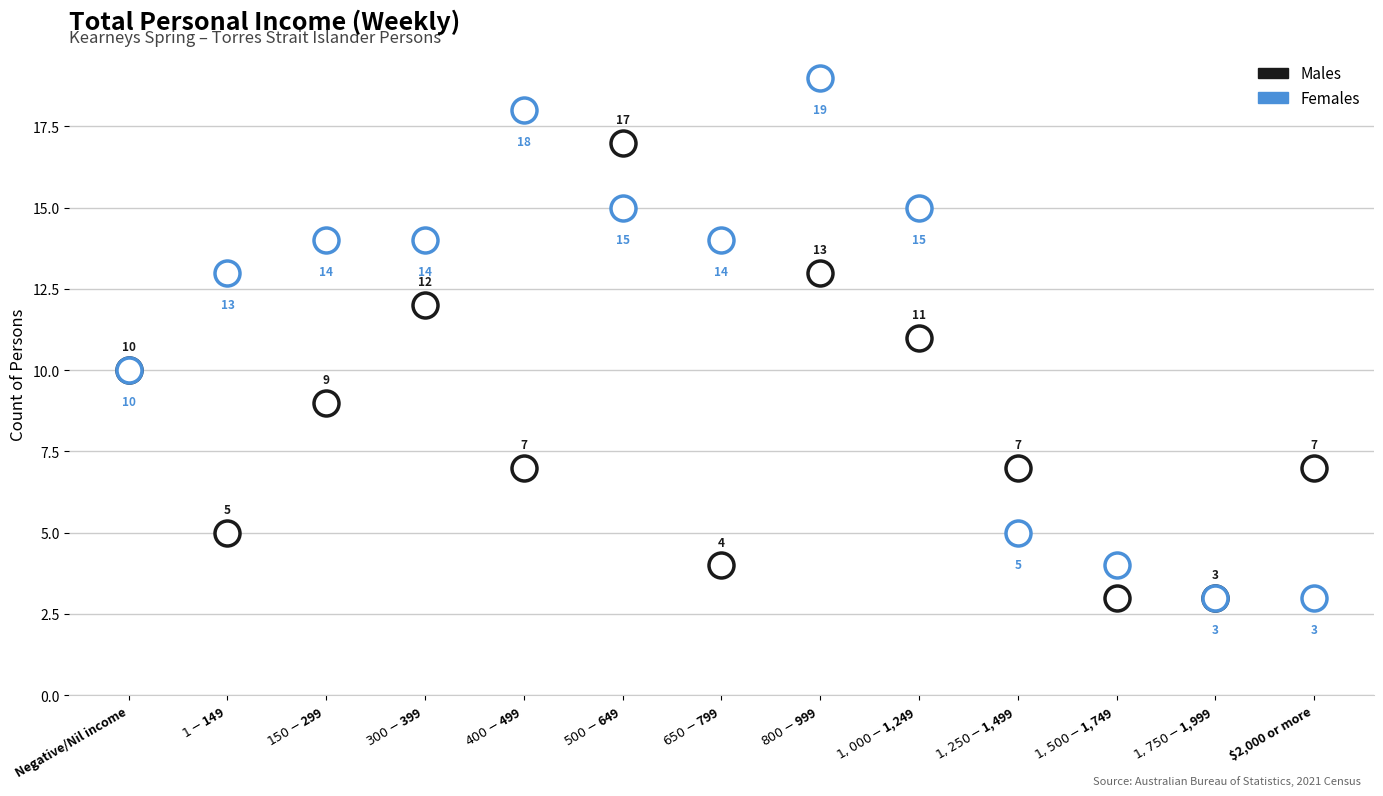

Reading left to right, extract all data points from this chart.

Males: Negative/Nil income=10	$1-$149=5	$150-$299=9	$300-$399=12	$400-$499=7	$500-$649=17	$650-$799=4	$800-$999=13	$1,000-$1,249=11	$1,250-$1,499=7	$1,500-$1,749=3	$1,750-$1,999=3	$2,000 or more=7
Females: Negative/Nil income=10	$1-$149=13	$150-$299=14	$300-$399=14	$400-$499=18	$500-$649=15	$650-$799=14	$800-$999=19	$1,000-$1,249=15	$1,250-$1,499=5	$1,500-$1,749=4	$1,750-$1,999=3	$2,000 or more=3